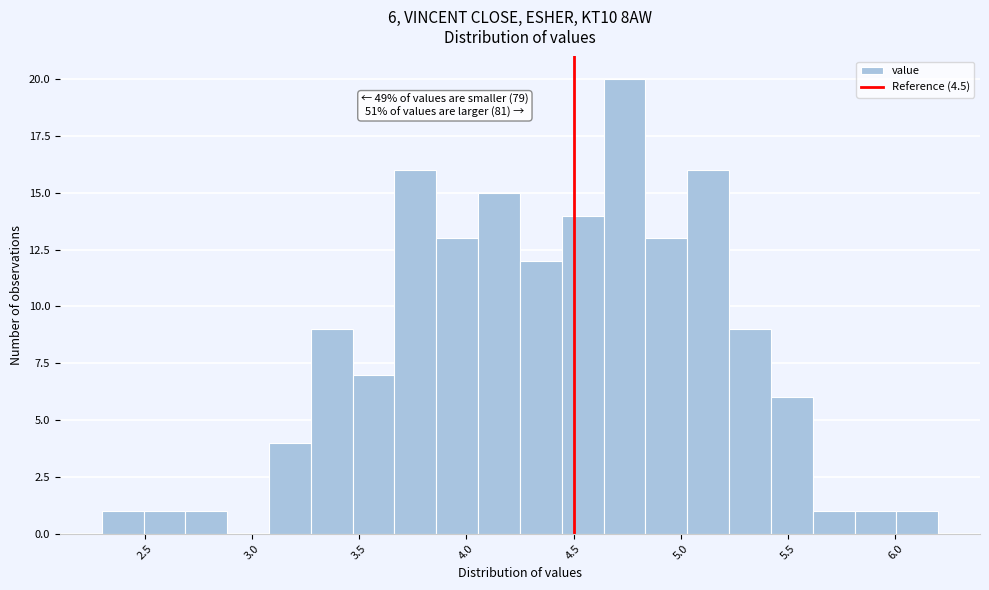

Around what value on the x-axis is the tallest bar? Give the approximate position of its centre, as read against the axis.

4.75